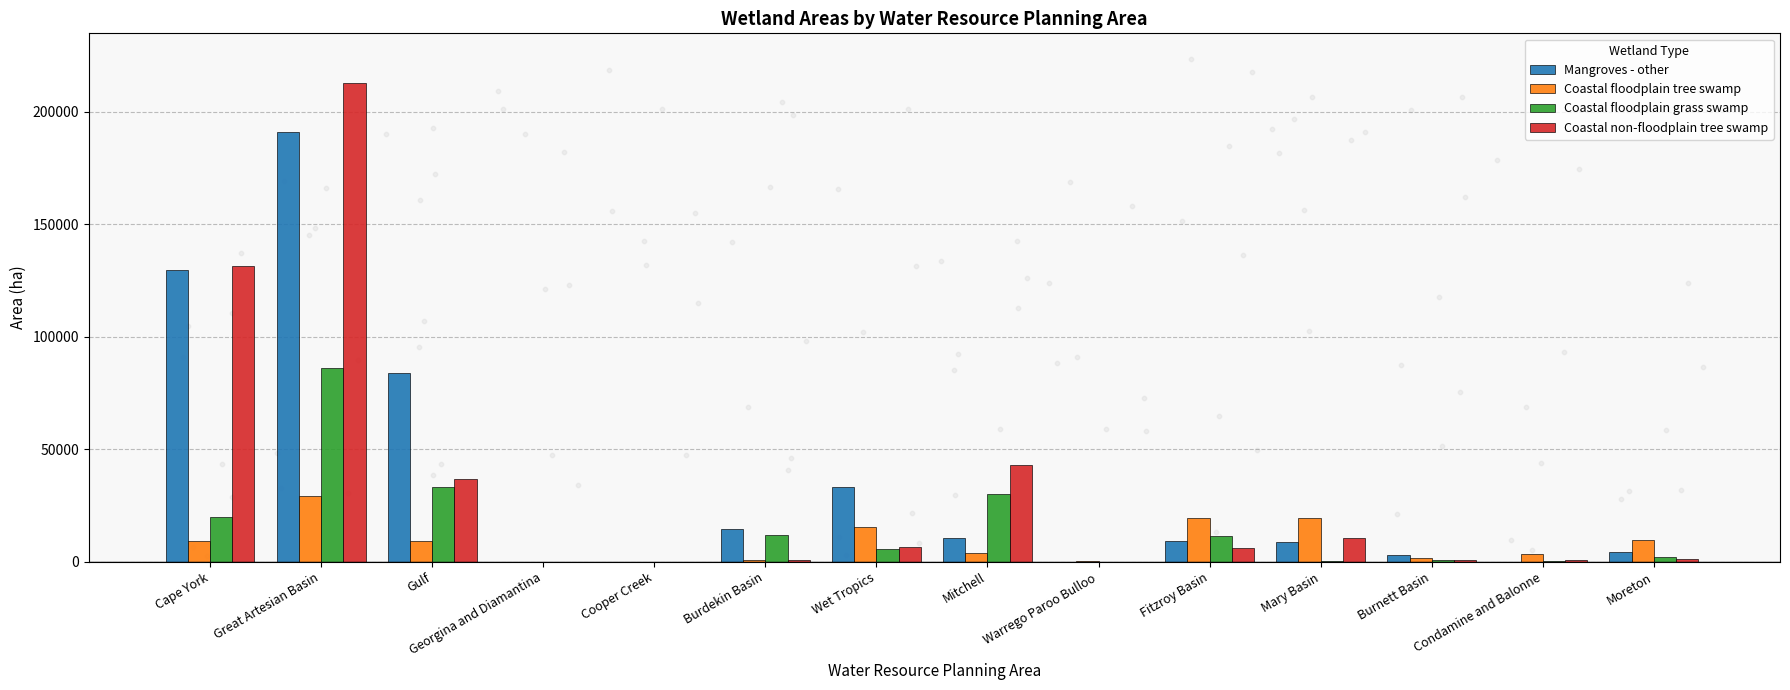

What are all the series names shown in the legend?

Mangroves - other, Coastal floodplain tree swamp, Coastal floodplain grass swamp, Coastal non-floodplain tree swamp